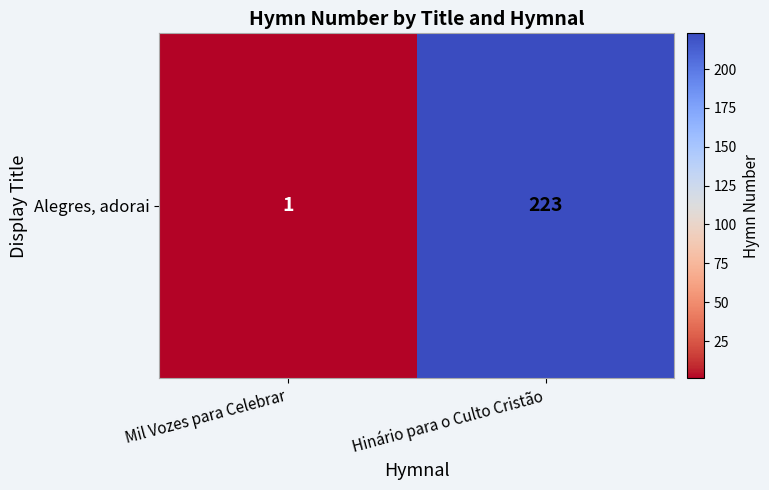

What is the sum of the values at Mil Vozes para Celebrar and Hinário para o Culto Cristão?

224